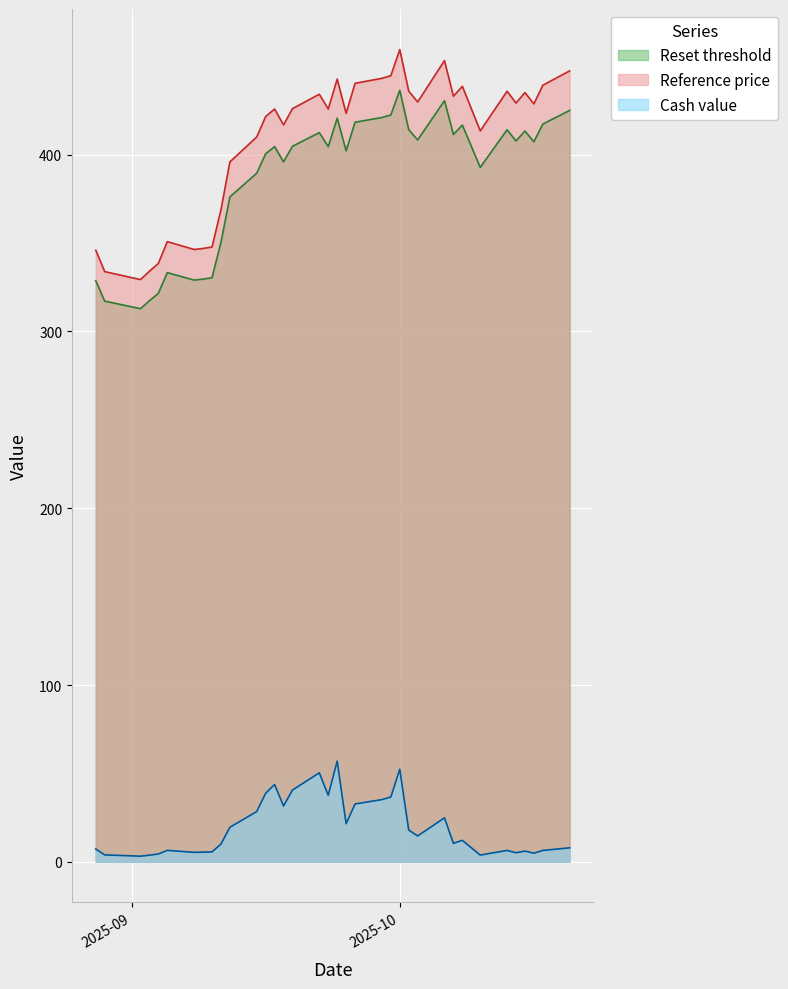

True or false: Cash value and Reference price intersect in this chart.

False